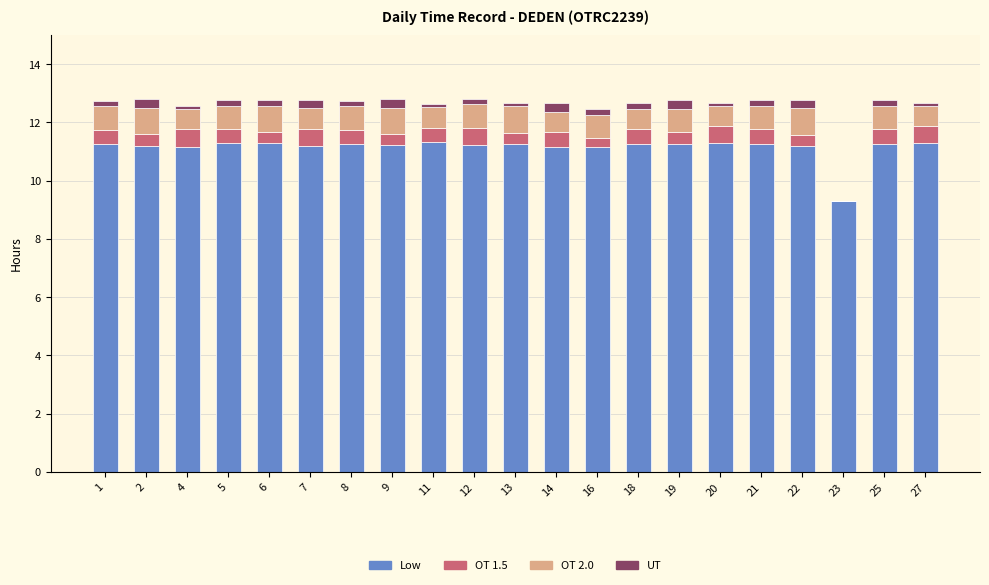

What is the maximum value for Low?

11.3